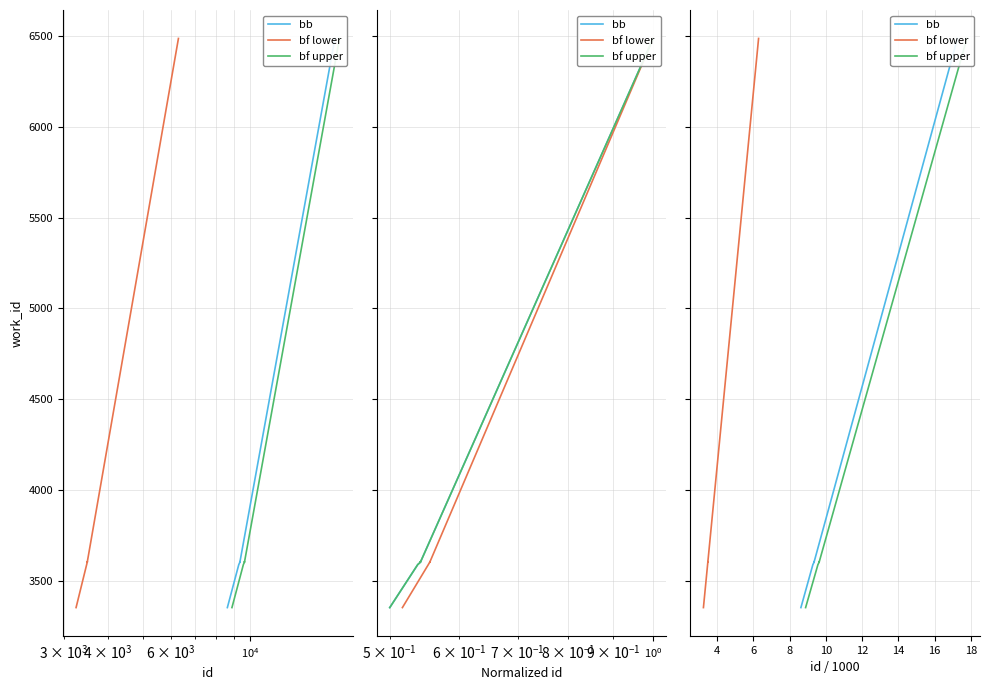

Does the chart have visible grid lines?

Yes